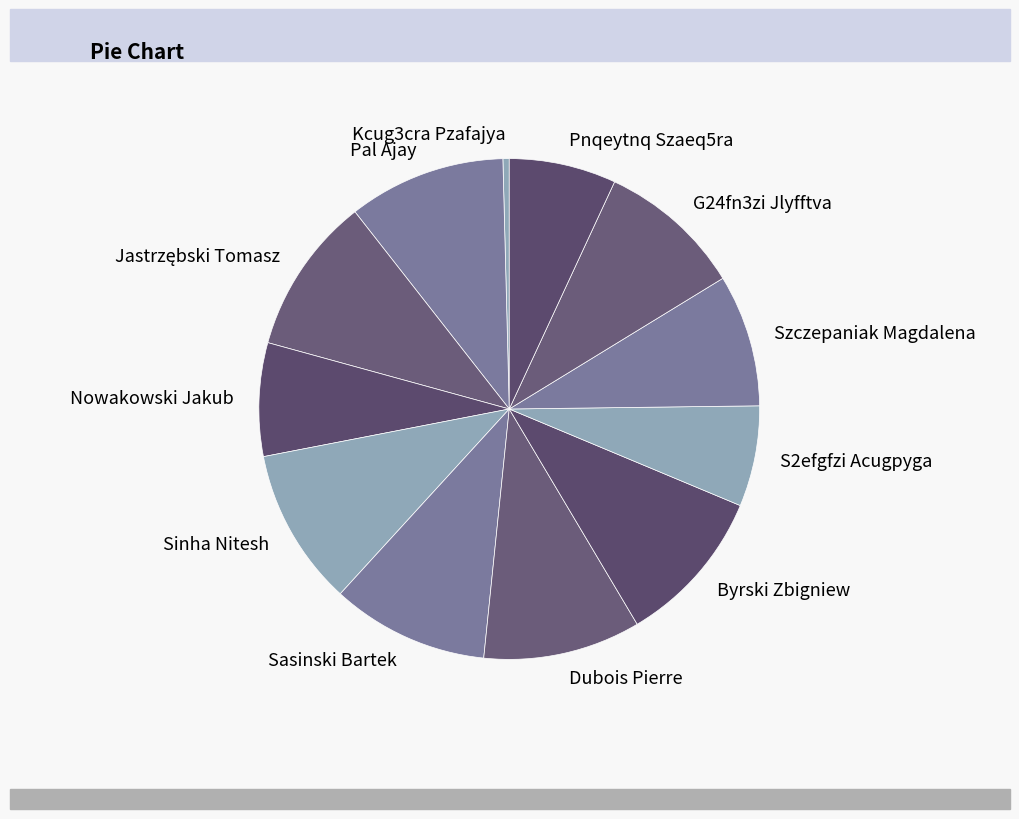

Is the sum of S2efgfzi Acugpyga and Szczepaniak Magdalena greater than half?

No